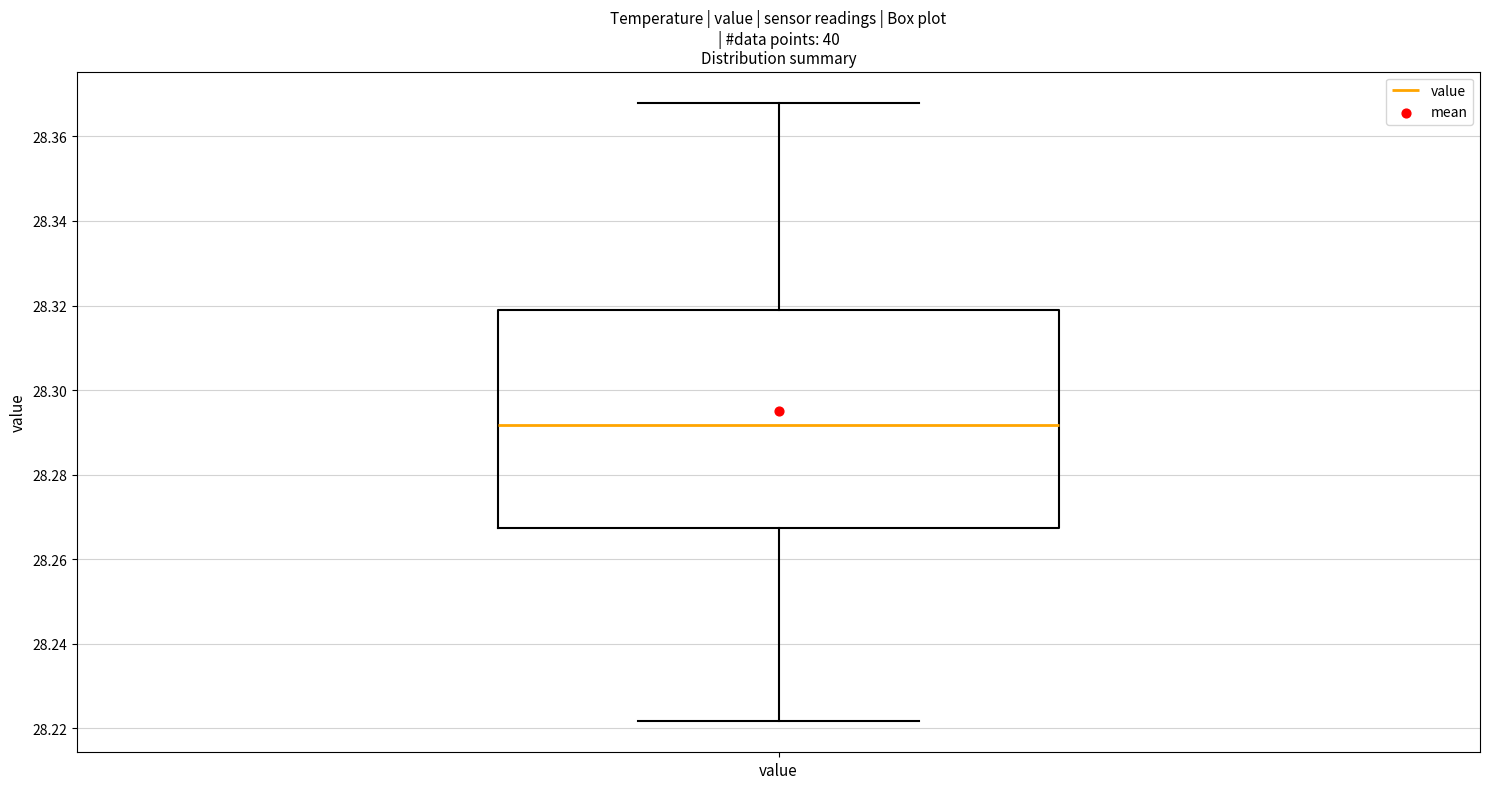

Transcribe this box plot: give where the median line is, the range the box spans, and where the two whiskers end, as read against the y-axis. The values are not printed on the chart, so give them approximately, as read against the axis.

median 28.292, box 28.268 to 28.318, whiskers 28.222 to 28.368